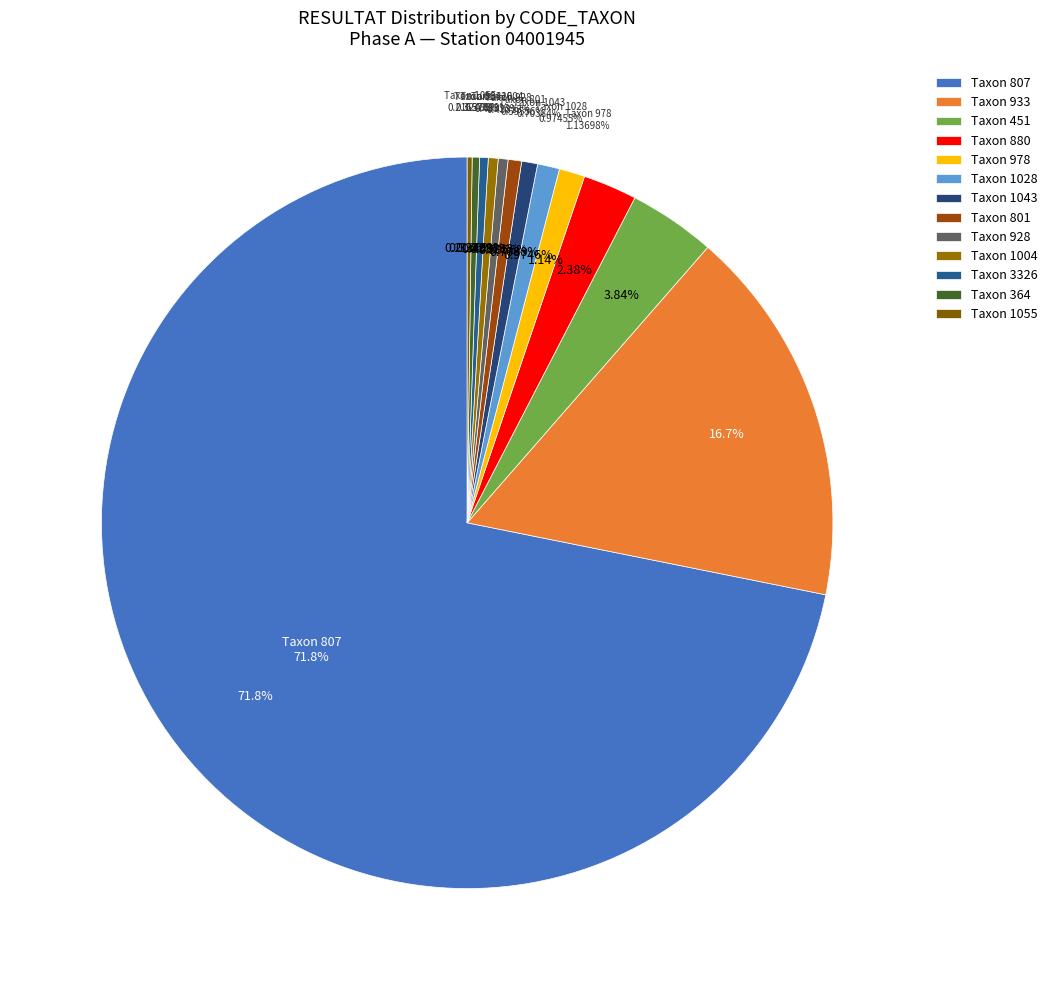

To the nearest percent, what percentage of the pie is 451?

4%